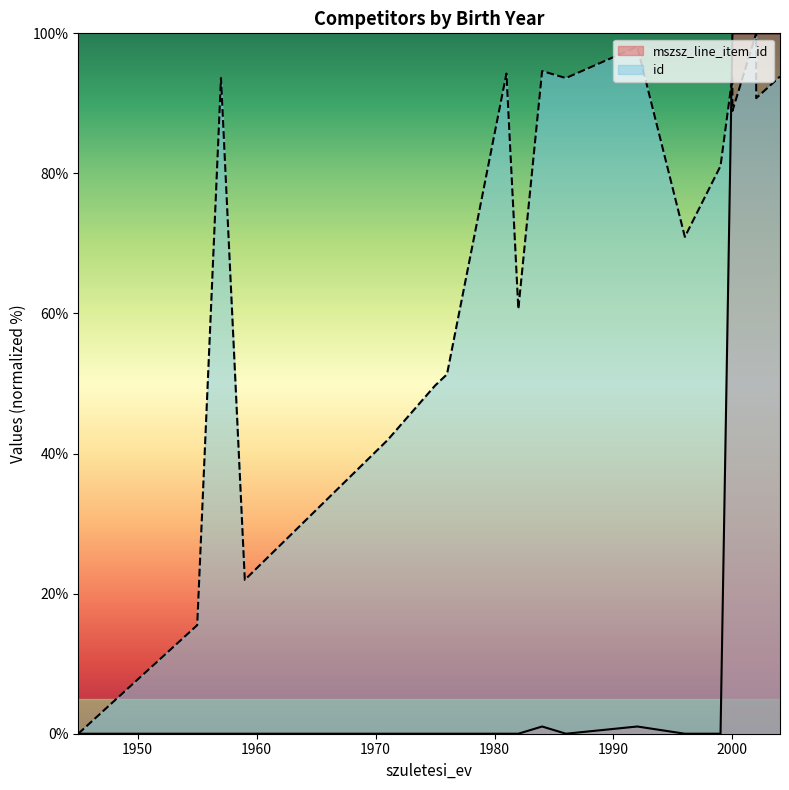

True or false: the data shows 169.0 at 2002.

False